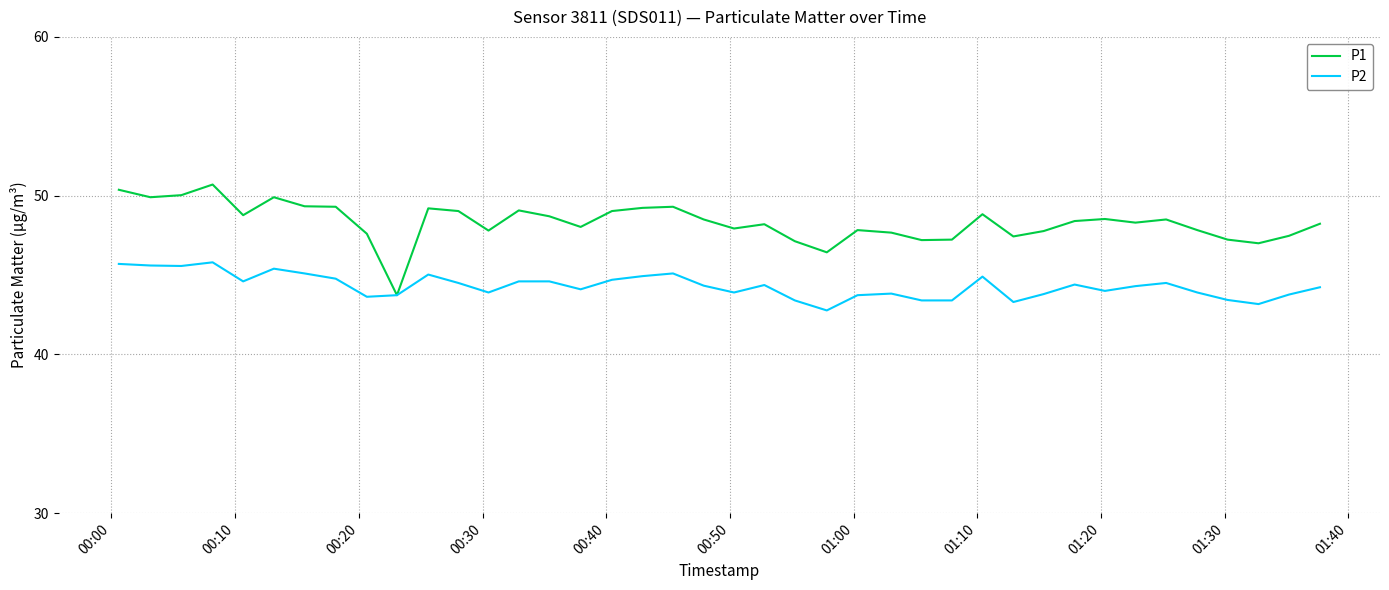

Which series has the largest total across all categories?

P1